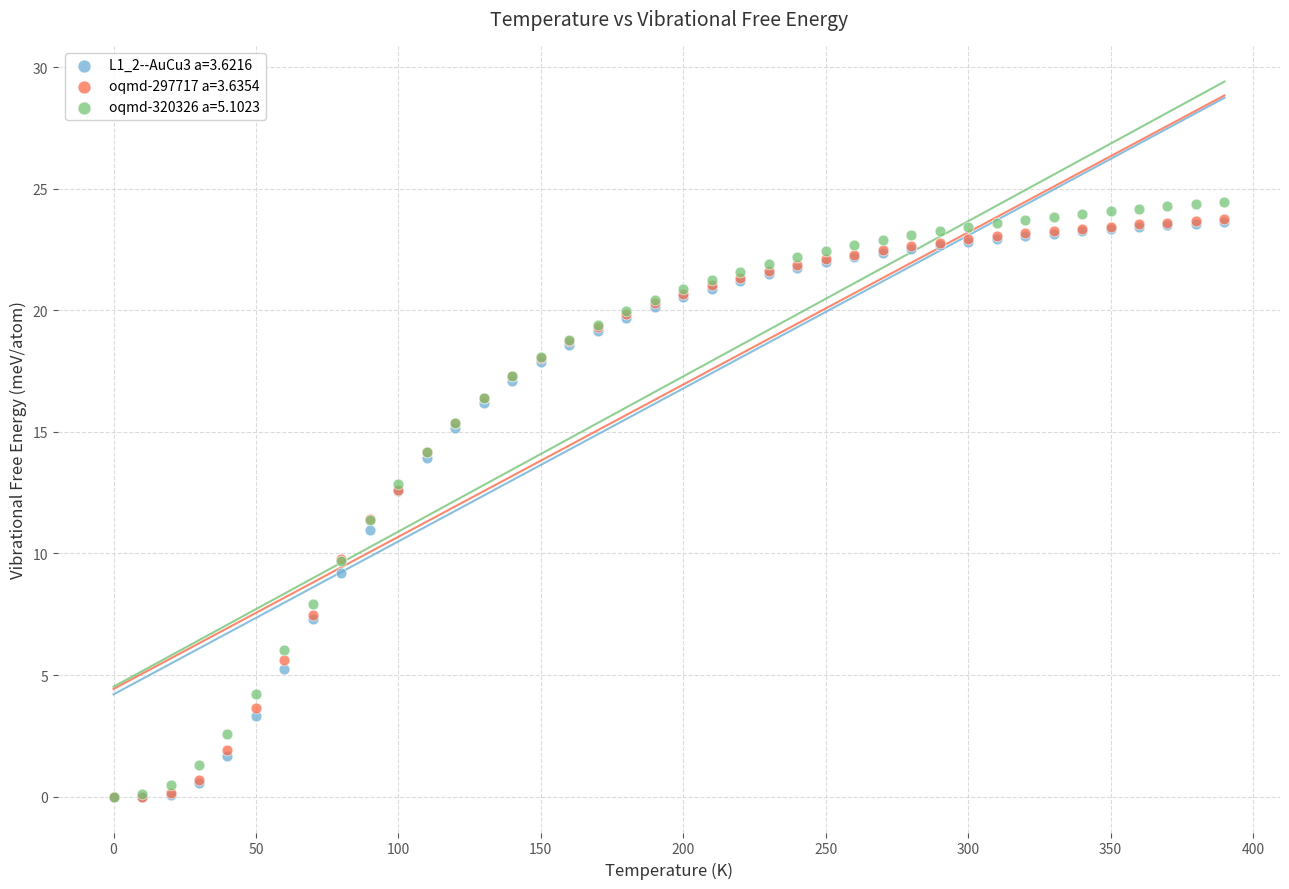

Which series has the largest Y range (max minus min)?

oqmd-320326 a=5.1023